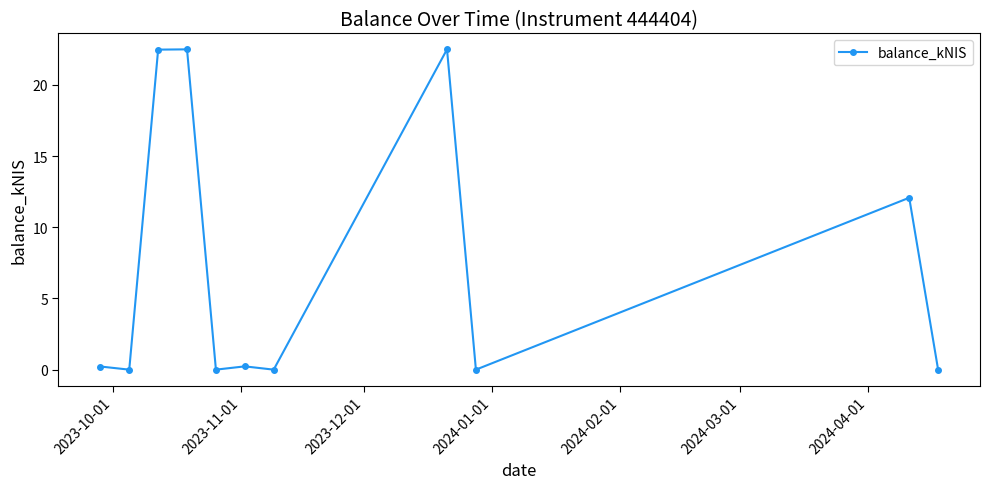

What is the greatest value displayed?

22.5